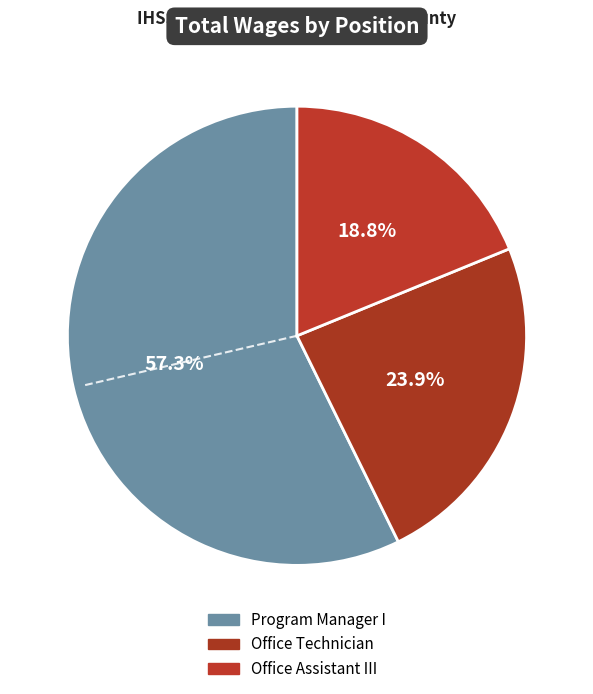

Which slice is the largest?

Program Manager I